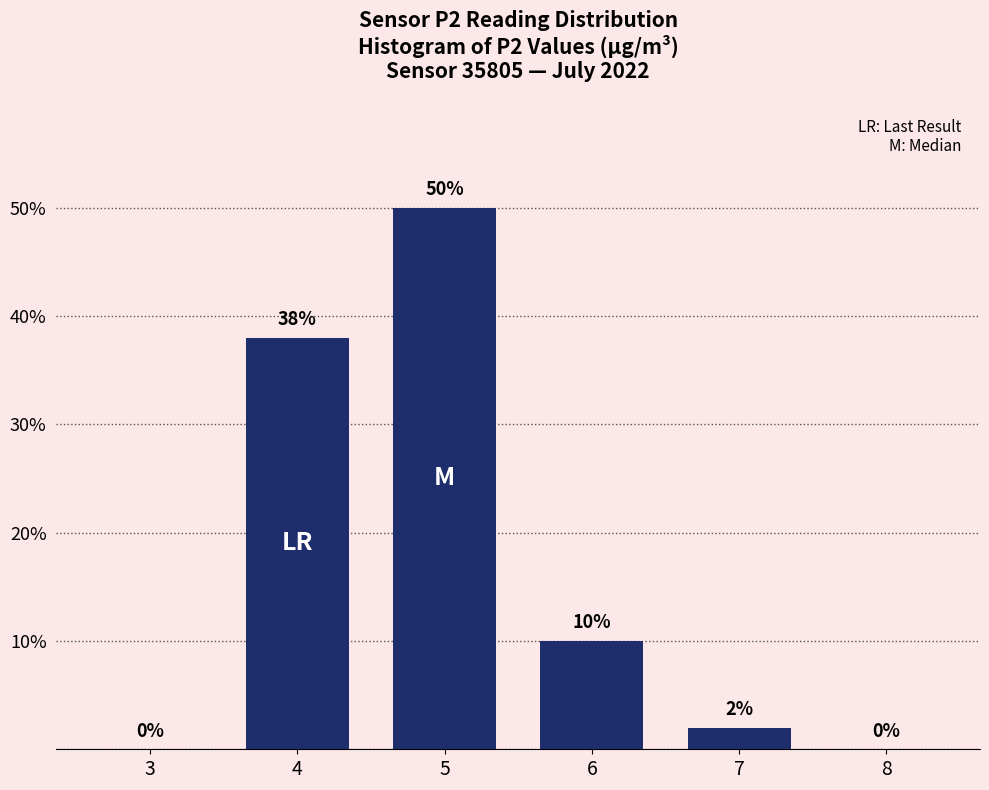

Reading right to left, what are all the values shown in this chart?

8=0	7=2	6=10	5=50	4=38	3=0